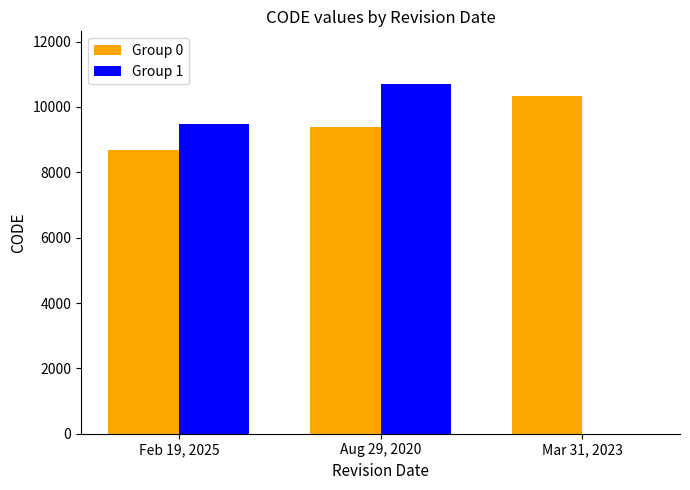

How many groups of bars are there?

3